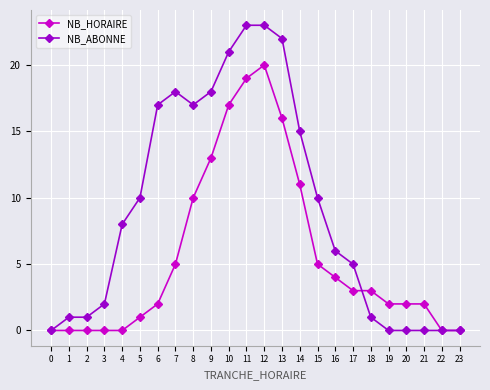

What is the sum of the NB_HORAIRE values at 22 and 7?

5